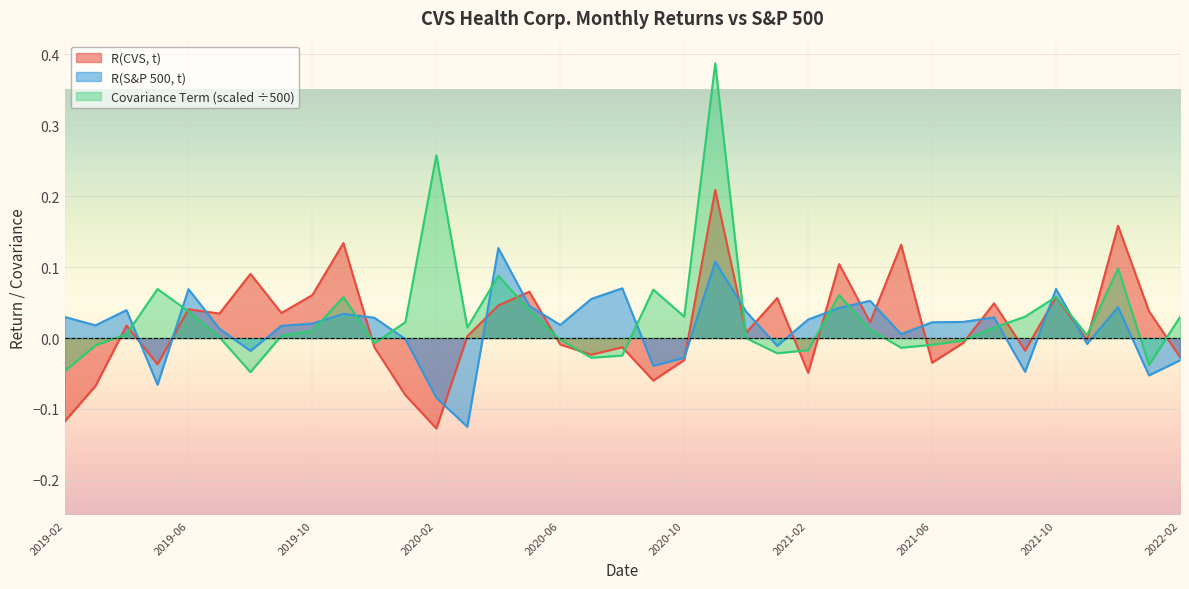

What is the value of the R(S&P 500, t) point at the 14th from the left?

-0.1